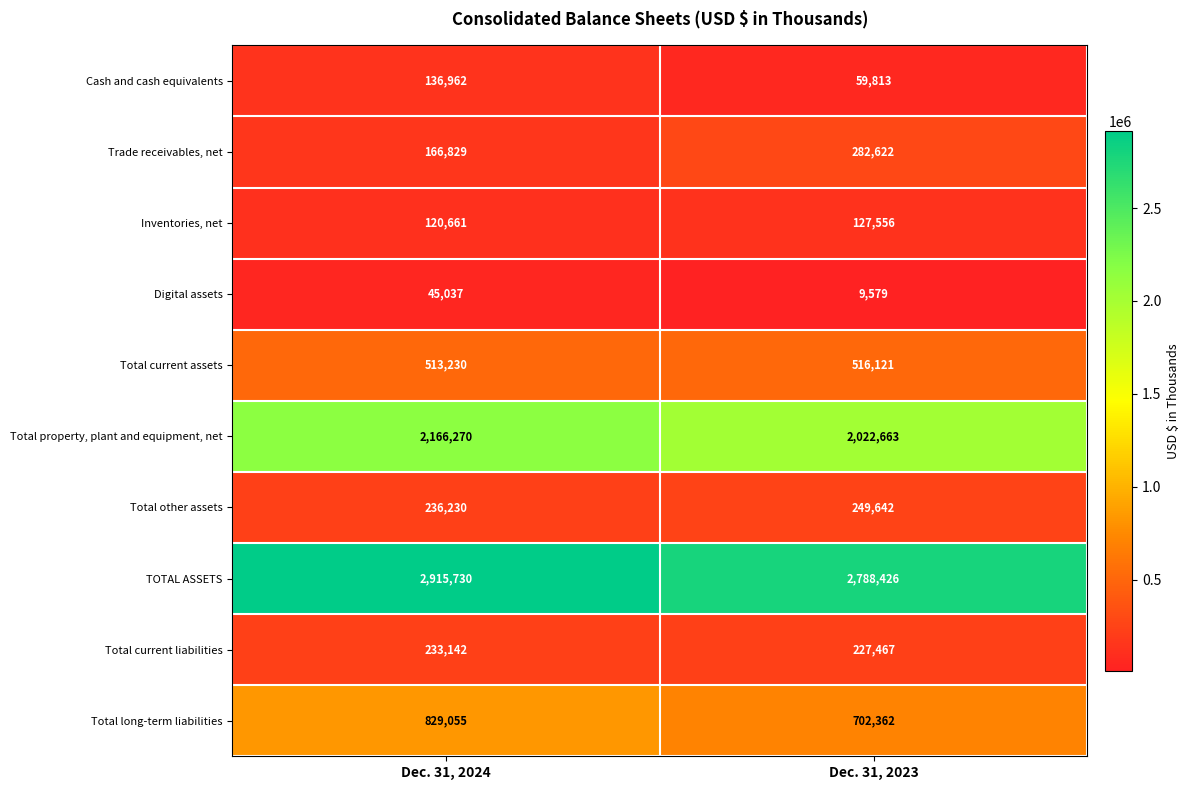

Read the Total long-term liabilities value at Dec. 31, 2024.

829055